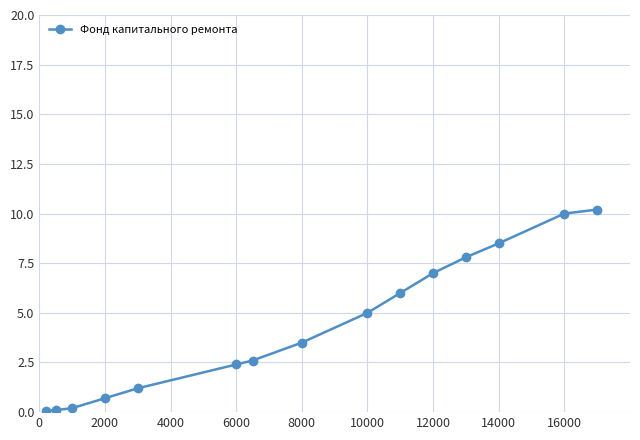

What is the value of the 6th point from the left?

2.4